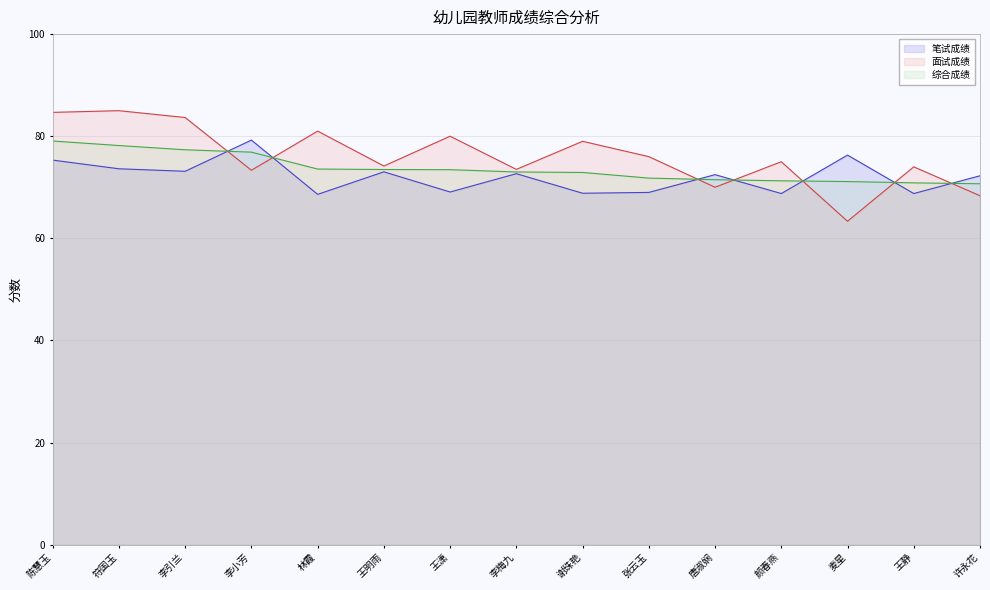

List the series in order of their overall mean, highest first.

面试成绩, 综合成绩, 笔试成绩